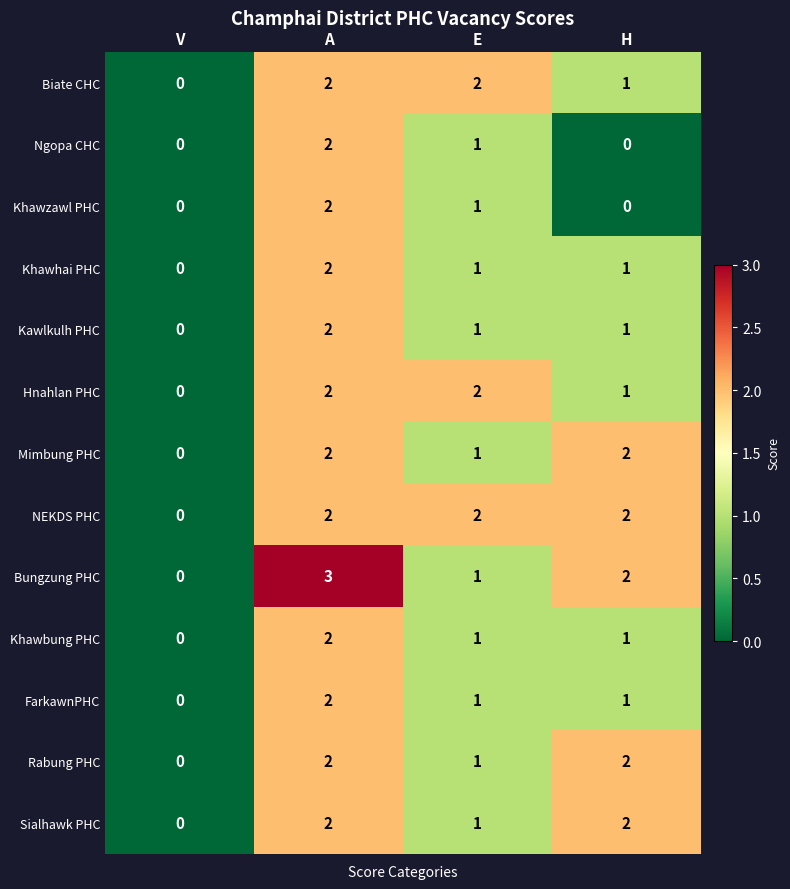

Where is Rabung PHC nearest to the value 1?

E